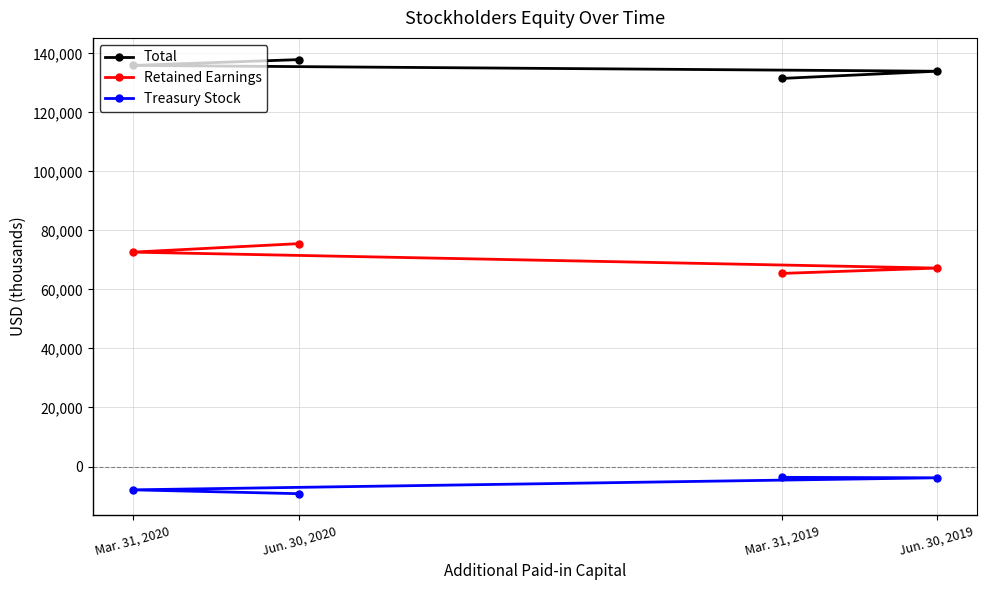

True or false: Retained Earnings and Total cross at least once.

False